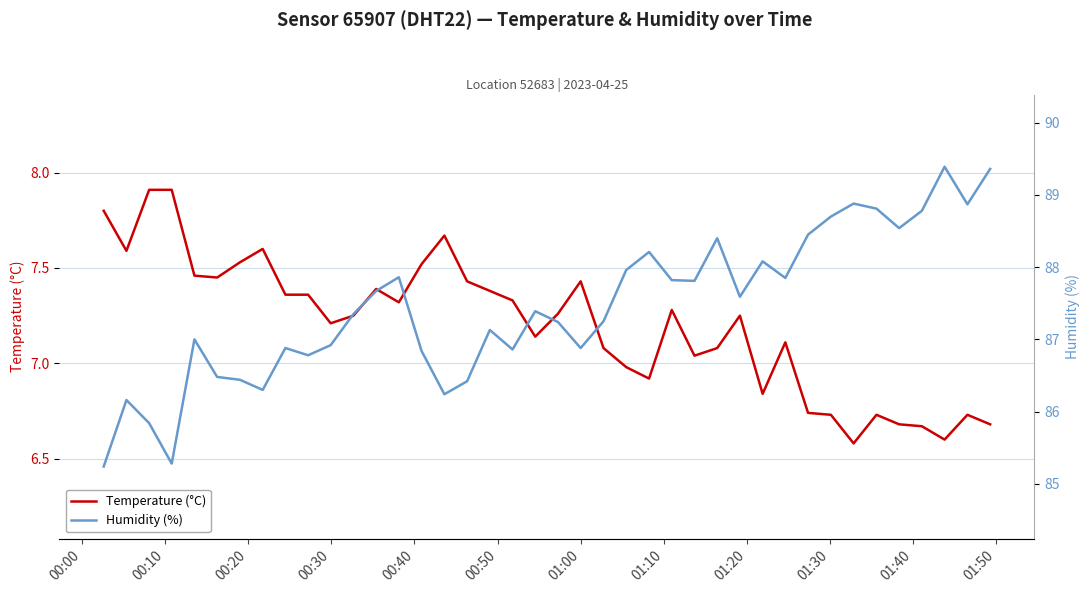

What is the difference between the maximum and second lowest values in the Humidity (%) series?

4.1